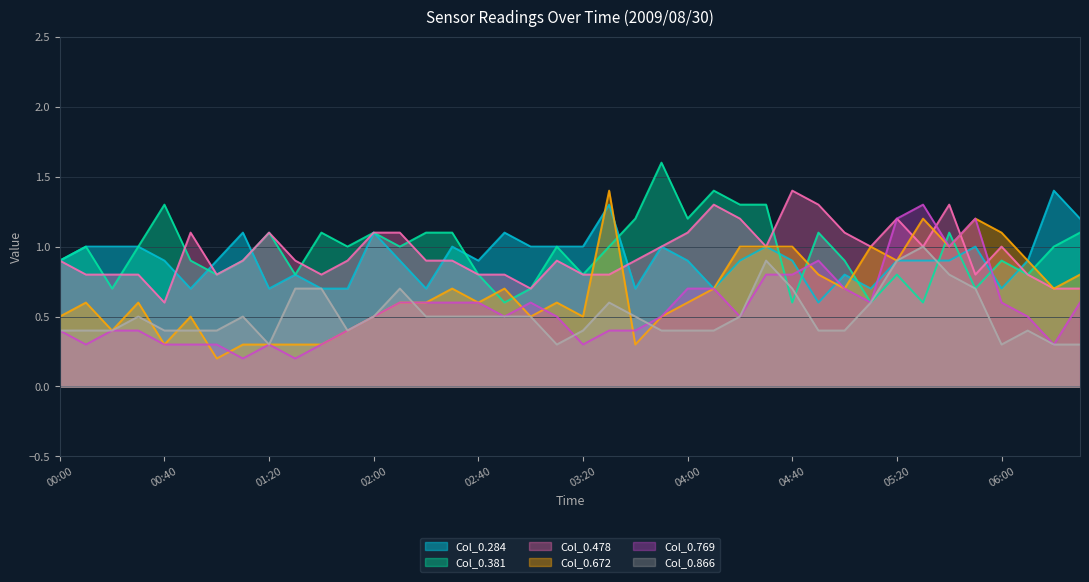

True or false: Col_0.478 and Col_0.672 cross at least once.

True